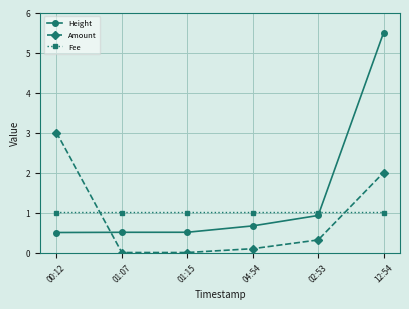

List the series in order of their peak value, highest first.

Height, Amount, Fee